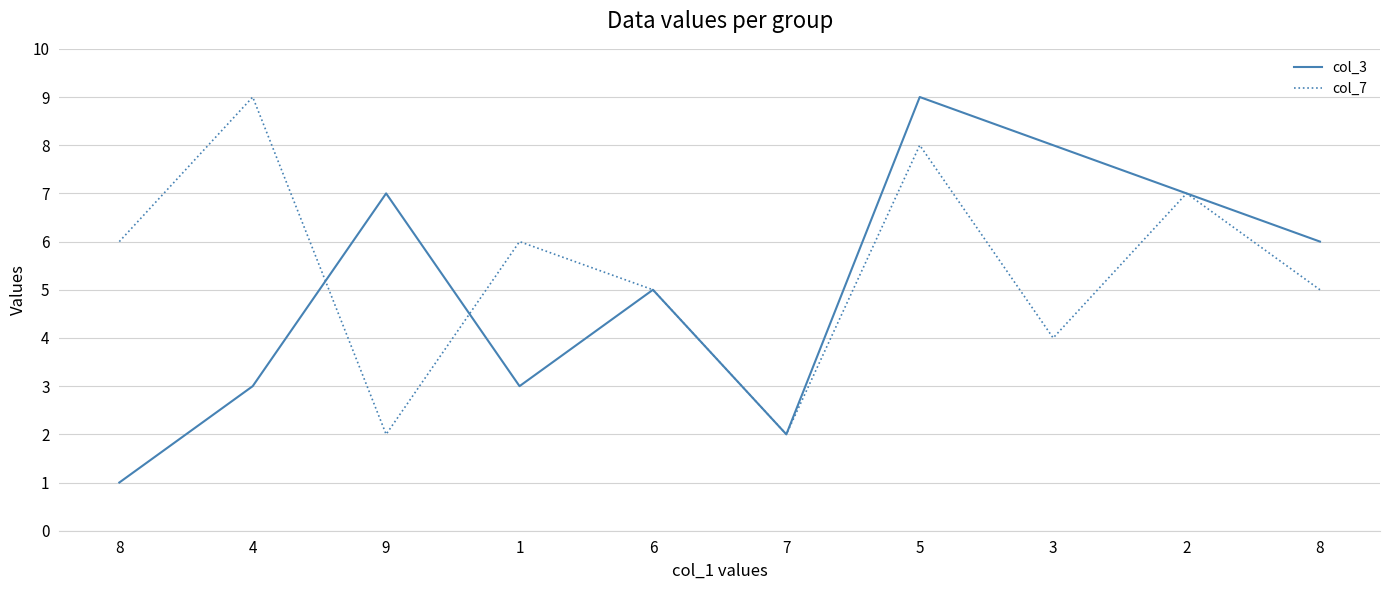

Is this an area chart (filled region under the line)?

No